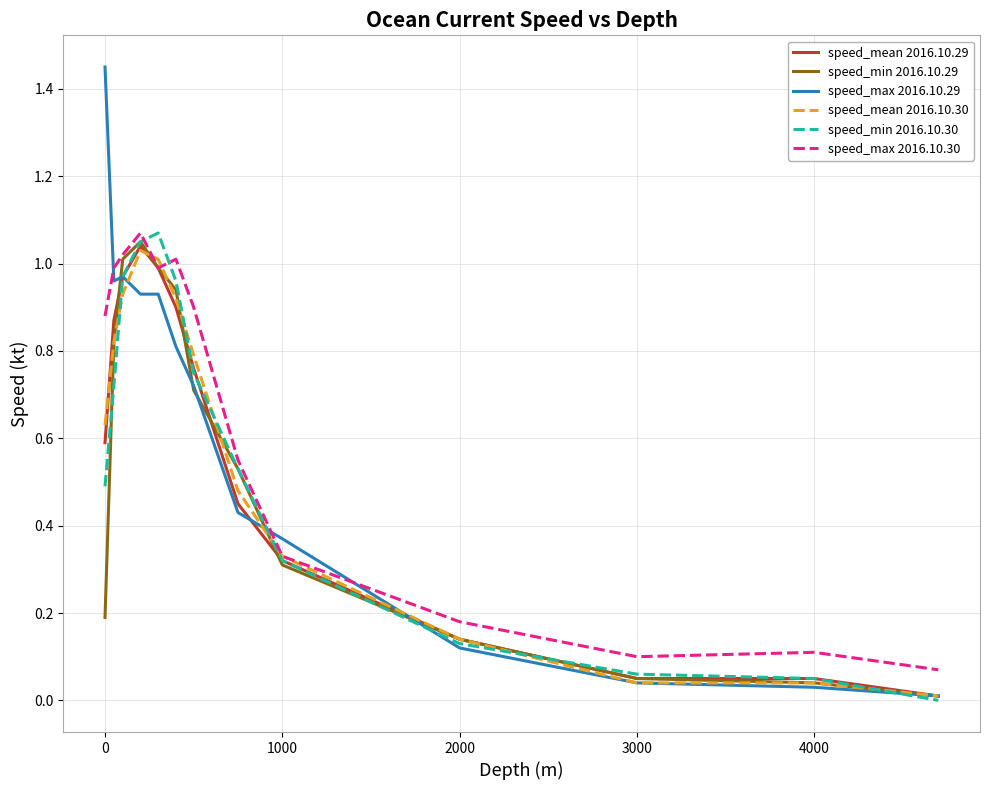

At how many categories does at least one series exceed 0?

13